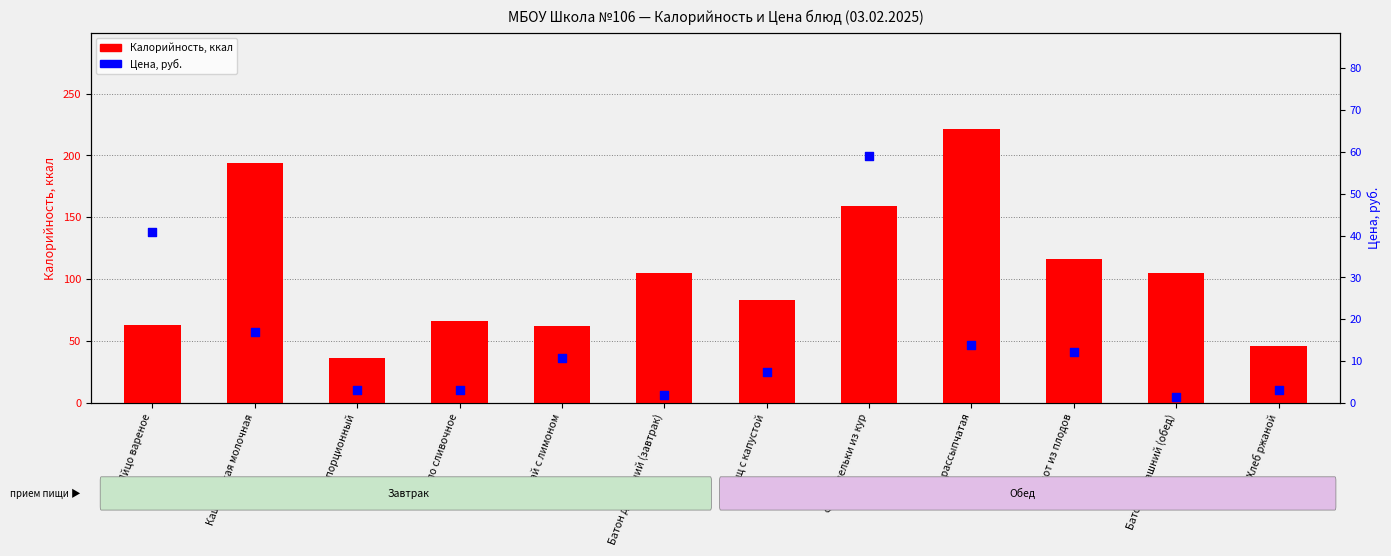

At how many categories does at least one series exceed 160?

2